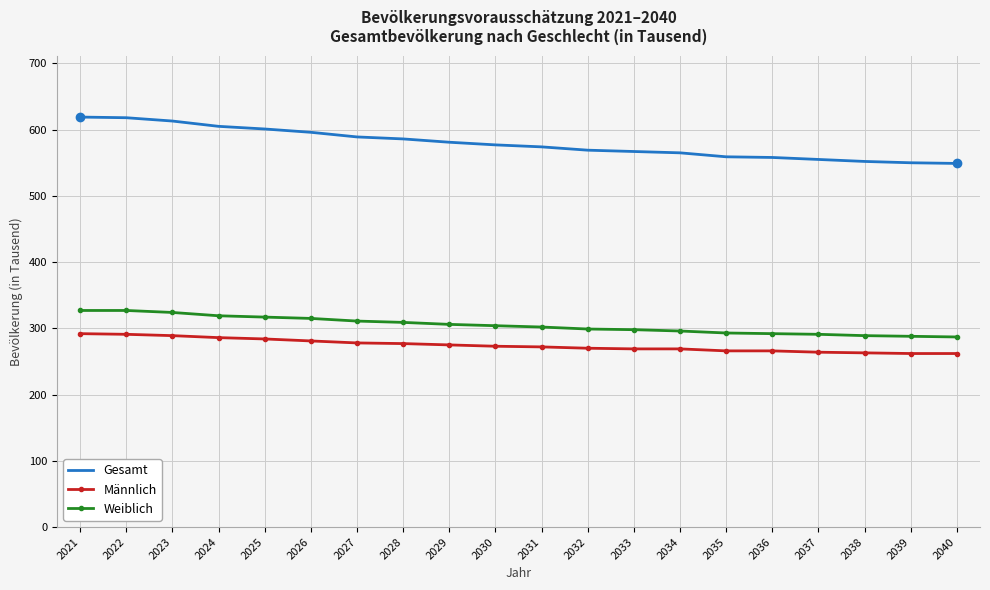

What is the maximum value for Weiblich?

327